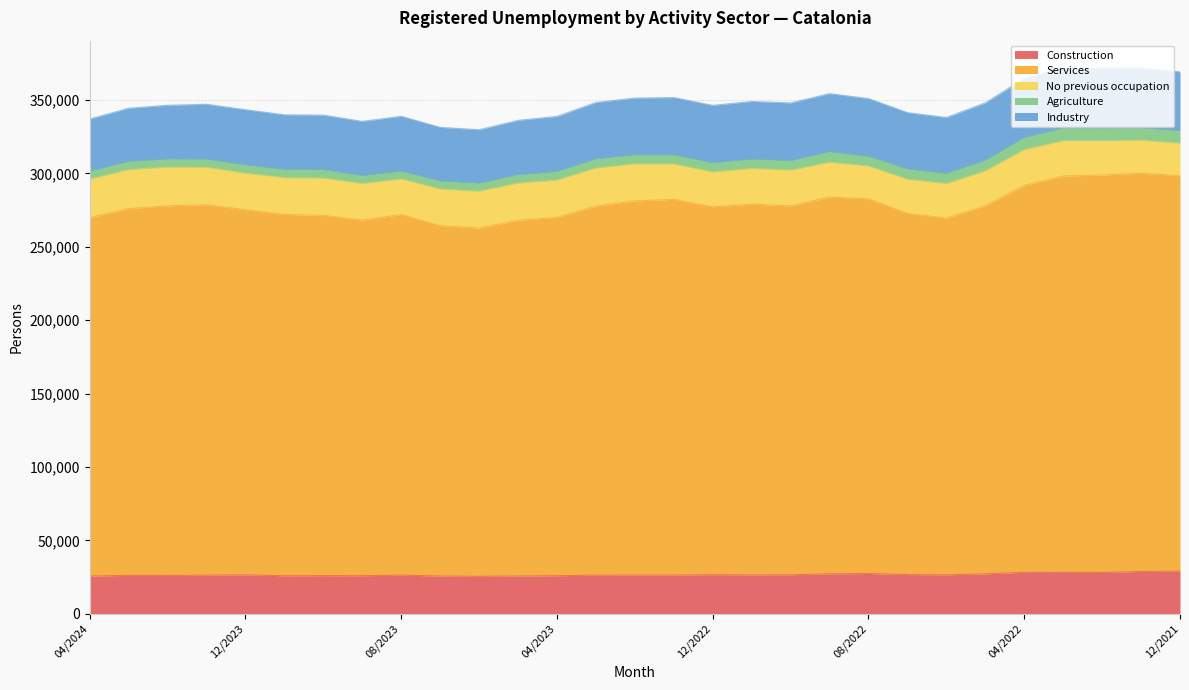

What is the label of the 27th point from the right?

02/2024